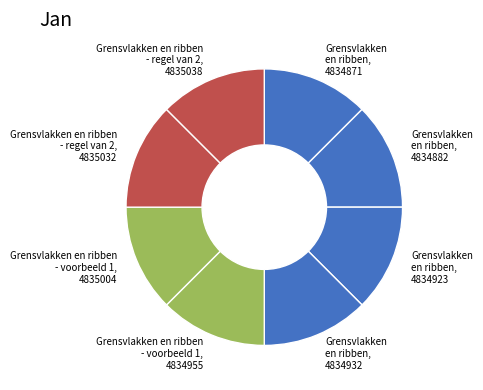

Is there any slice that represents more than half of the pie?

No